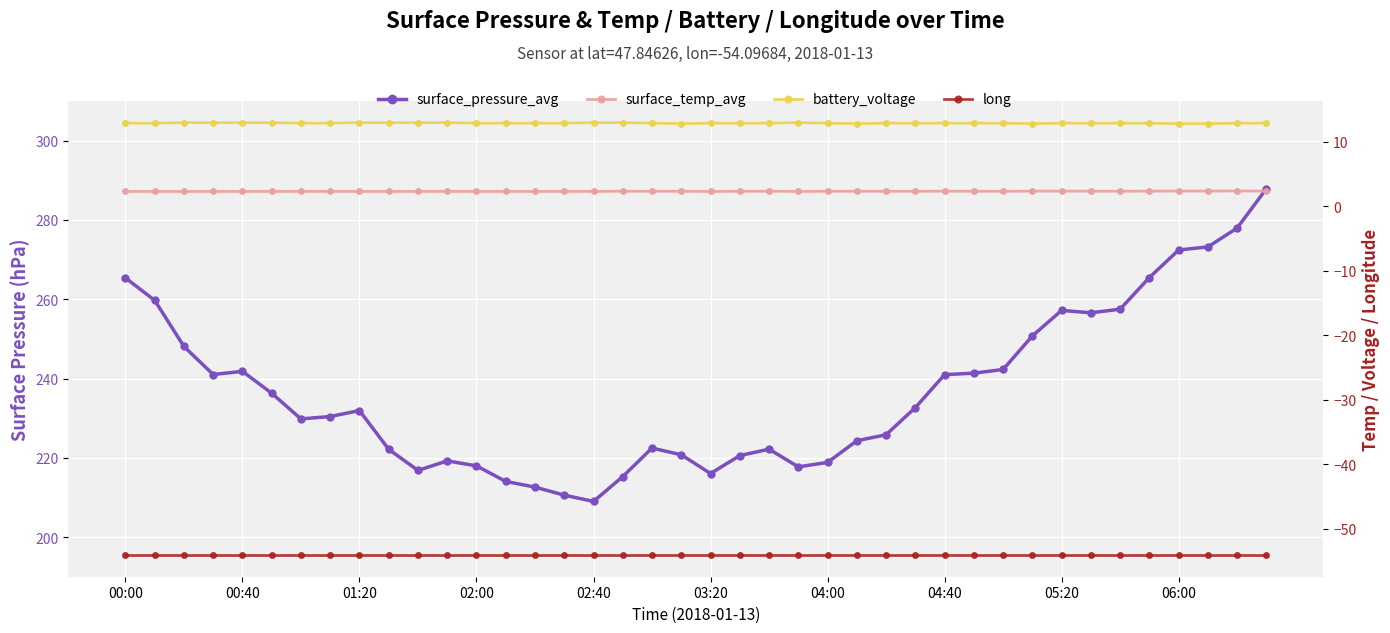

What is the sum of the battery_voltage values at 00:00 and 11?

25.9